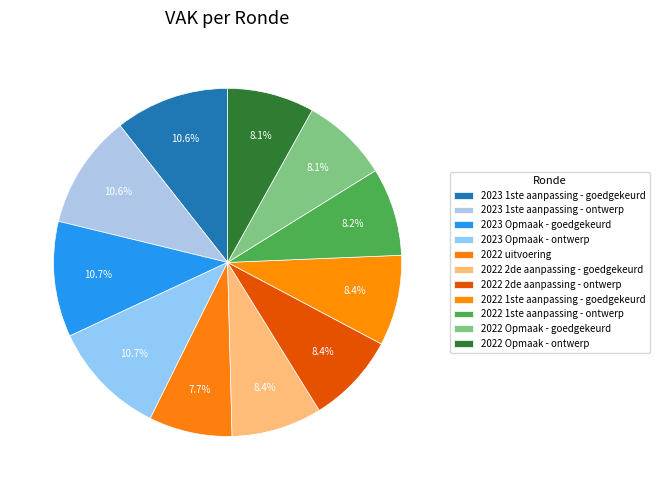

Count the number of slices in the pie.

11